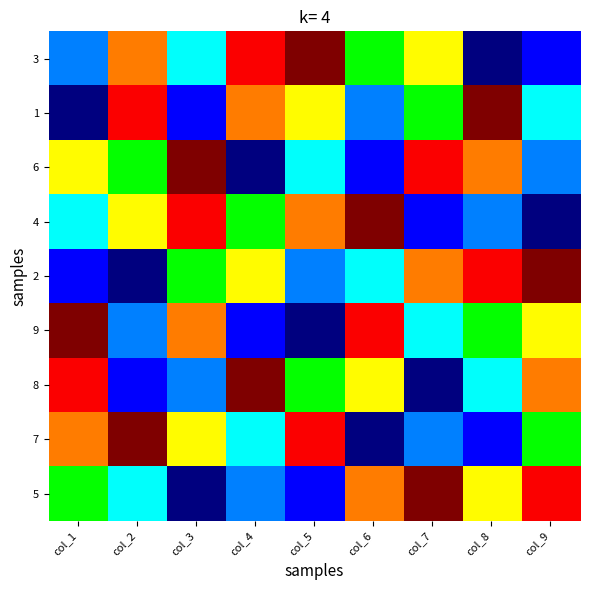

Rank the series by their maximum value, from lowest to highest.

3, 1, 6, 4, 2, 9, 8, 7, 5